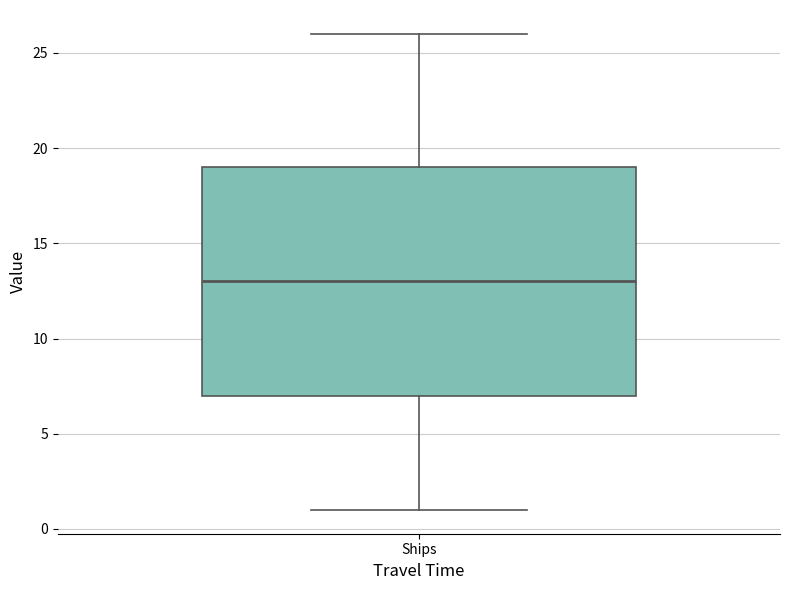

Read this box plot against the y-axis: the position of the median line, the range covered by the box, and the ends of both whiskers. The values are not printed on the chart, so give them approximately, as read against the axis.

median 13, box 7 to 19, whiskers 1 to 26